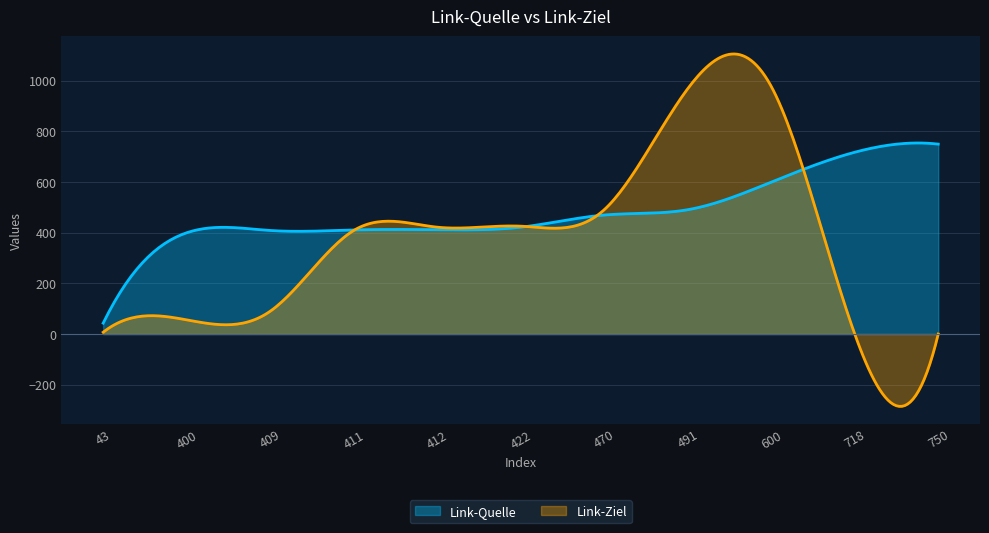

Which series changed the most between 411 and 491?

Link-Ziel